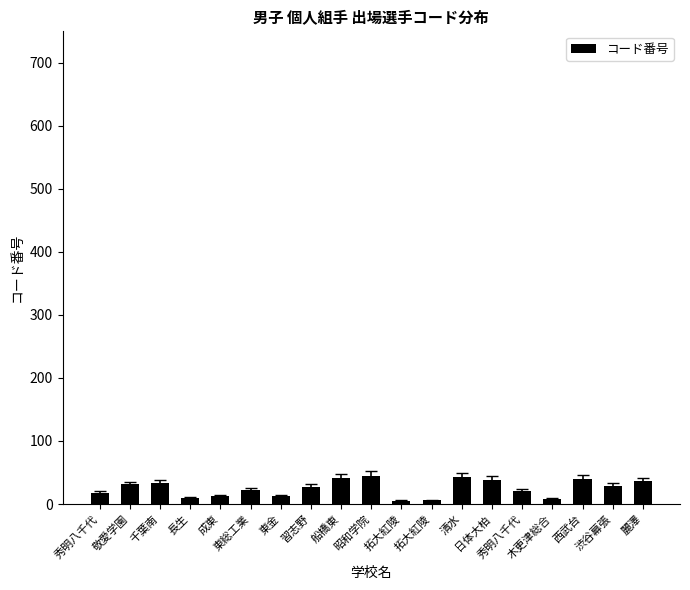

How many bars are there in total?

19